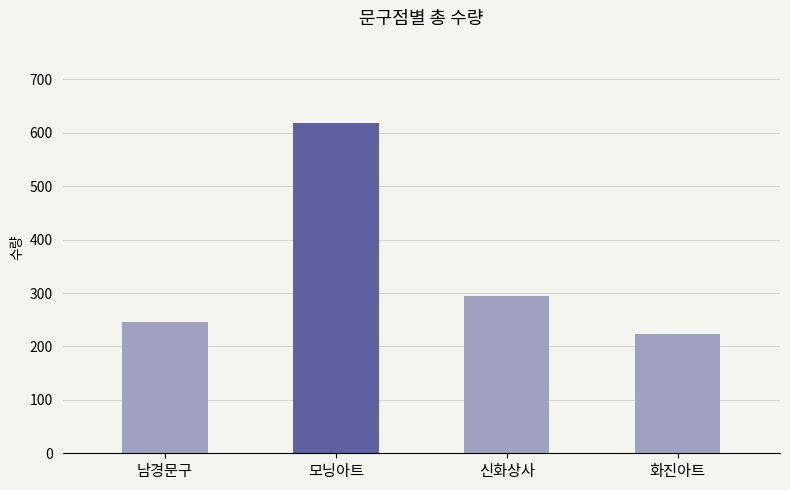

Does the chart contain stacked bars?

No